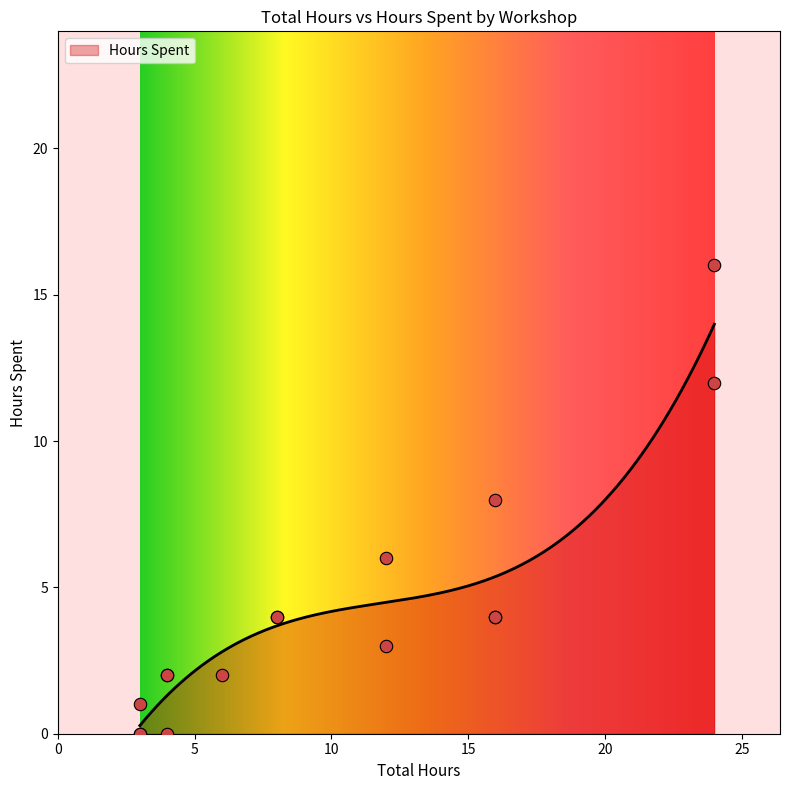

Is the value of Total Hours at TP098-W03 greater than the value of Hours Spent at TP098-W03?

Yes